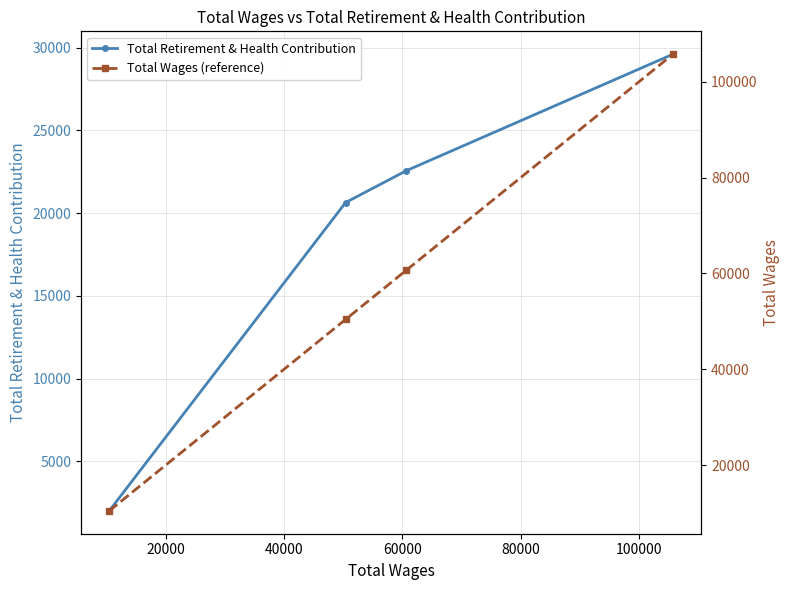

What is the highest value of the Total Retirement & Health Contribution series?

29602